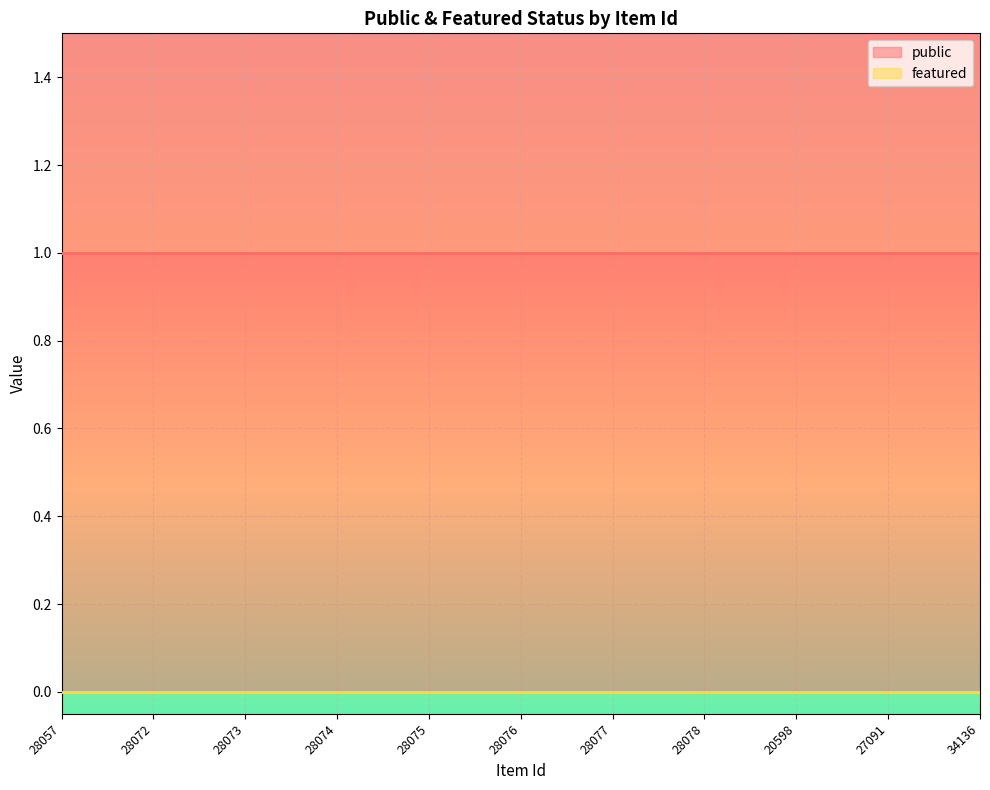

Reading right to left, what are all the values shown in this chart?

public: 34136=1	27091=1	20598=1	28078=1	28077=1	28076=1	28075=1	28074=1	28073=1	28072=1	28057=1
featured: 34136=0	27091=0	20598=0	28078=0	28077=0	28076=0	28075=0	28074=0	28073=0	28072=0	28057=0